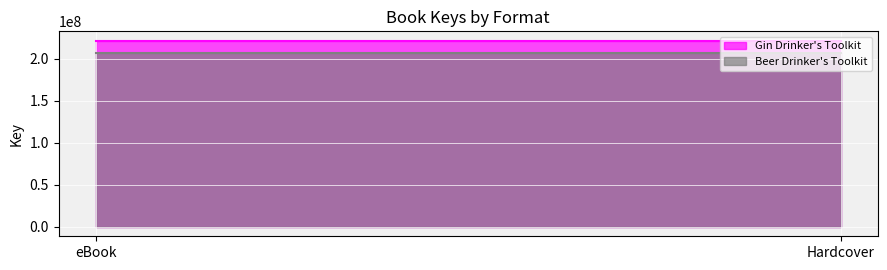

Reading left to right, what are all the values shown in this chart?

Gin Drinker's Toolkit: 221693155	221693155
Beer Drinker's Toolkit: 206716141	206716141